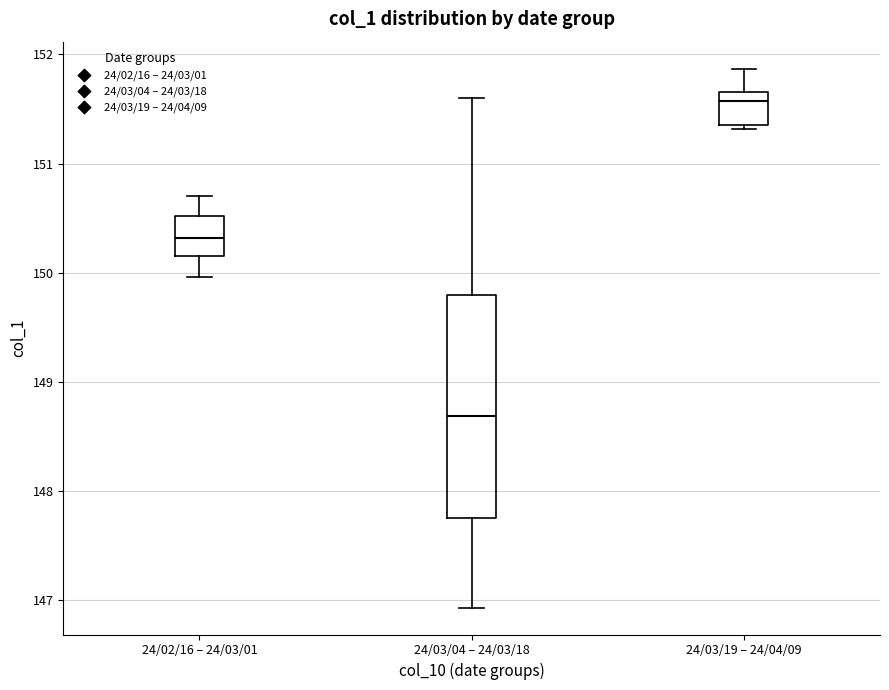

Reading left to right, transcribe this box plot: for each box, give where its median line is, the range the box spans, and where its two whiskers end, as read against the y-axis. The values are not printed on the chart, so give them approximately, as read against the axis.

24/02/16 – 24/03/01: median 150.3, box 150.2 to 150.5, whiskers 150.0 to 150.7
24/03/04 – 24/03/18: median 148.7, box 147.8 to 149.8, whiskers 146.9 to 151.6
24/03/19 – 24/04/09: median 151.6, box 151.4 to 151.7, whiskers 151.3 to 151.9